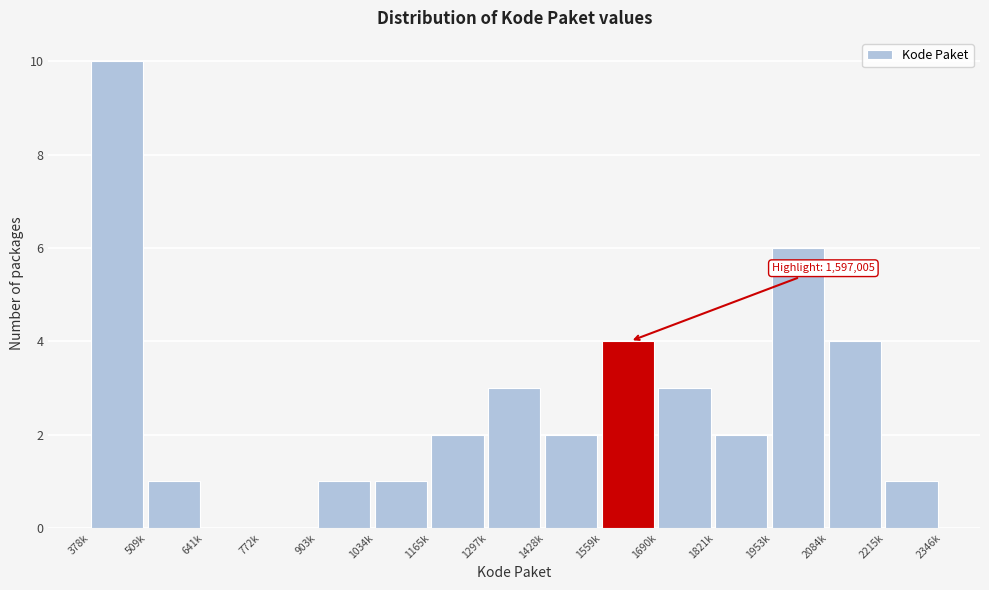

Reading left to right, what are all the values shown in this chart?

378k=10	509k=1	641k=0	772k=0	903k=1	1034k=1	1165k=2	1297k=3	1428k=2	1559k=4	1690k=3	1821k=2	1953k=6	2084k=4	2215k=1